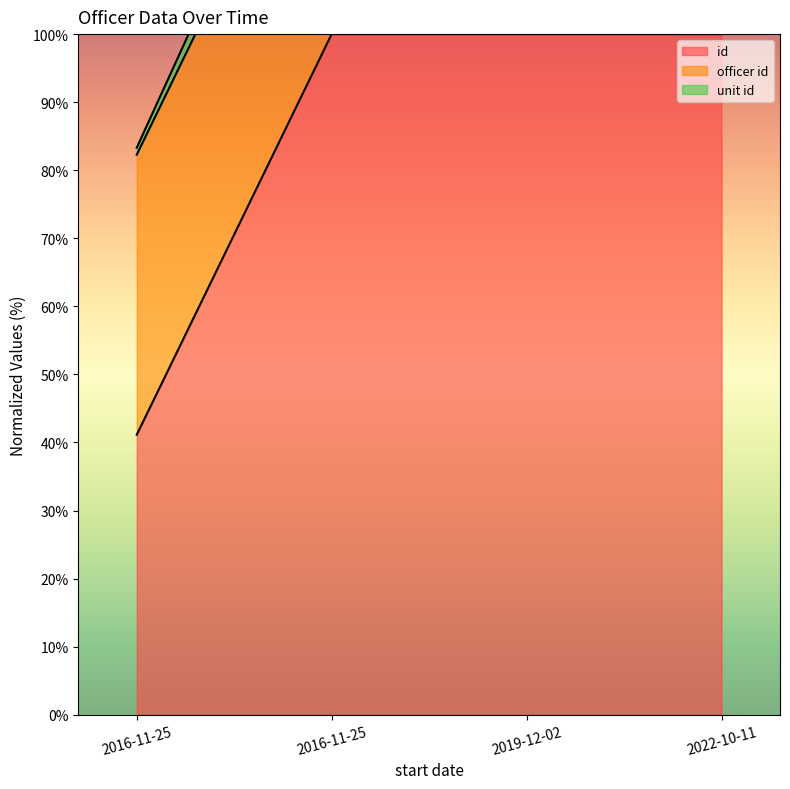

True or false: id and unit id intersect in this chart.

False